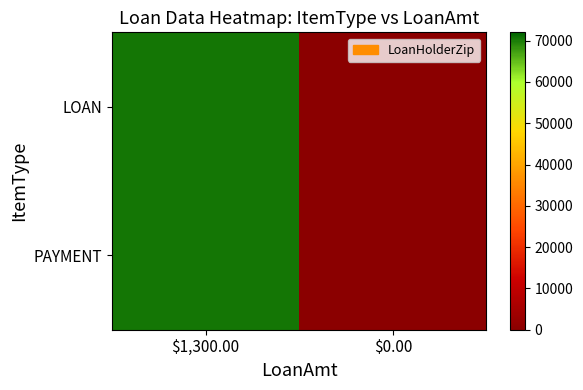

Which series has the widest spread of values?

LOAN